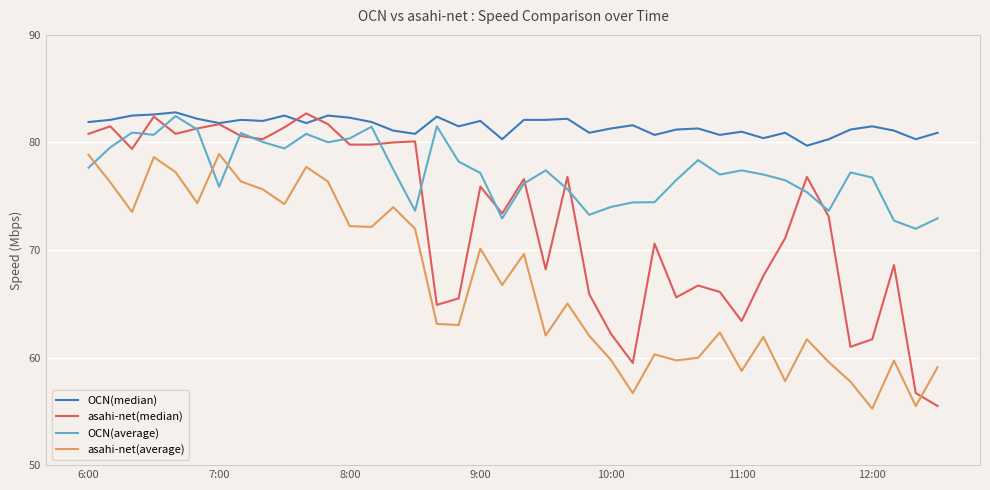

What is the smallest value displayed?

55.2